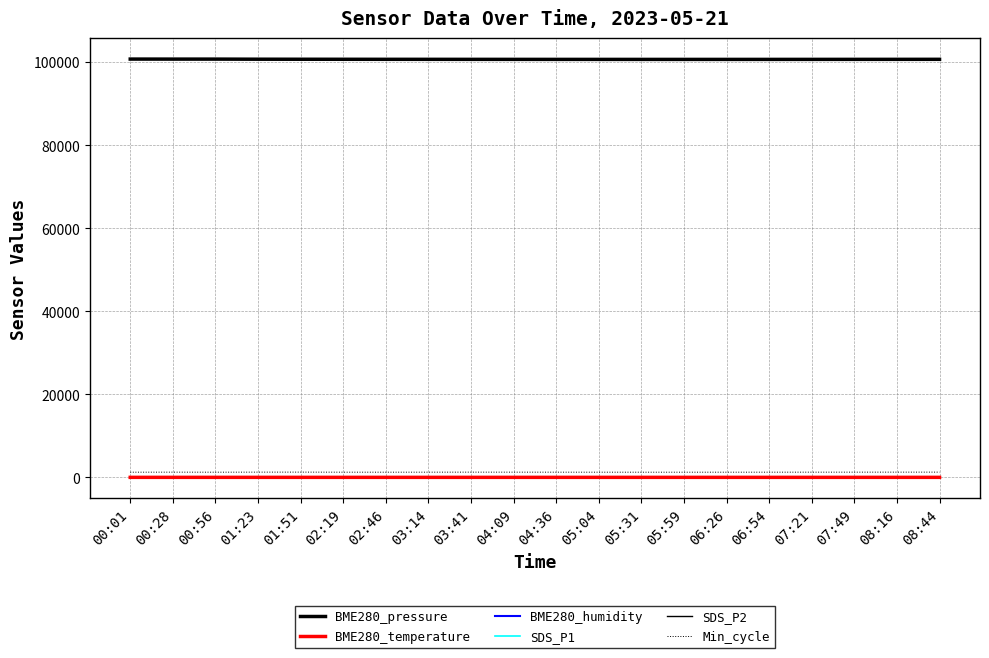

What is the sum of all BME280_pressure values?

2014223.3